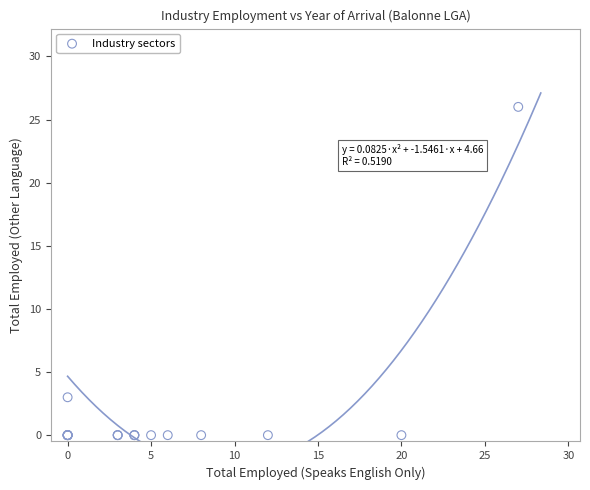

What Y value in the scatter plot is closest to 13?

3